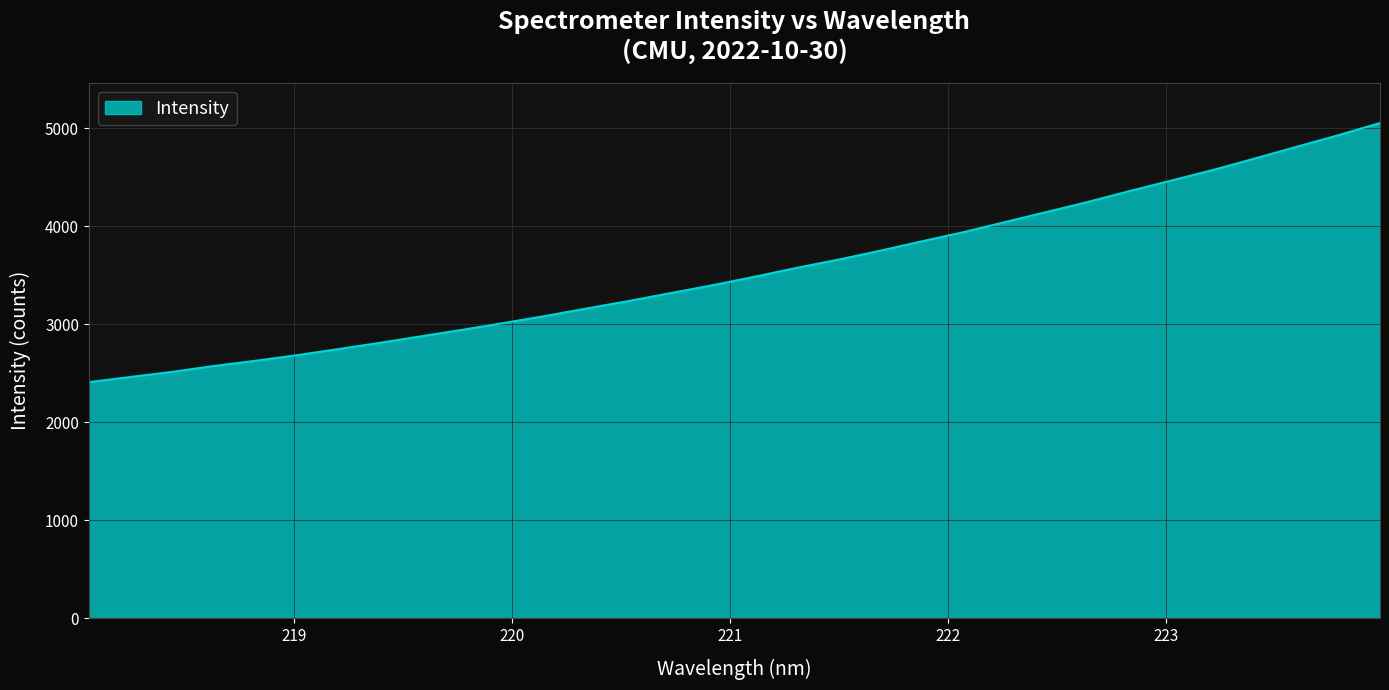

Does the chart have visible grid lines?

Yes